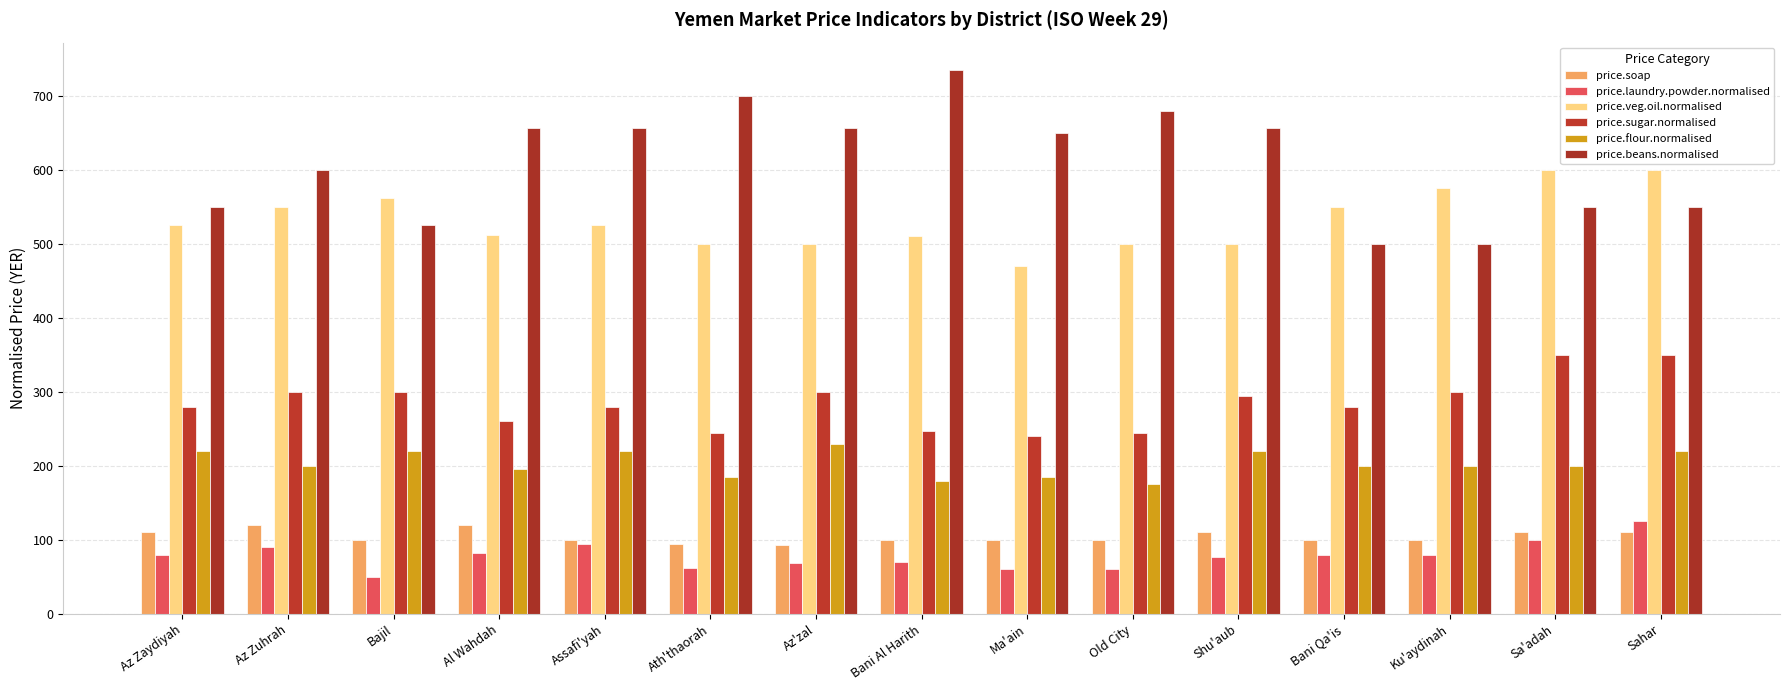

At which category is the sum across all series the highest?

Sahar